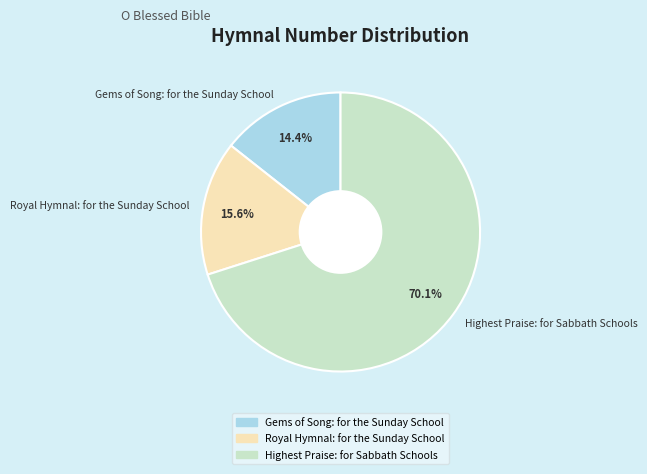

How many slices are in this pie chart?

3